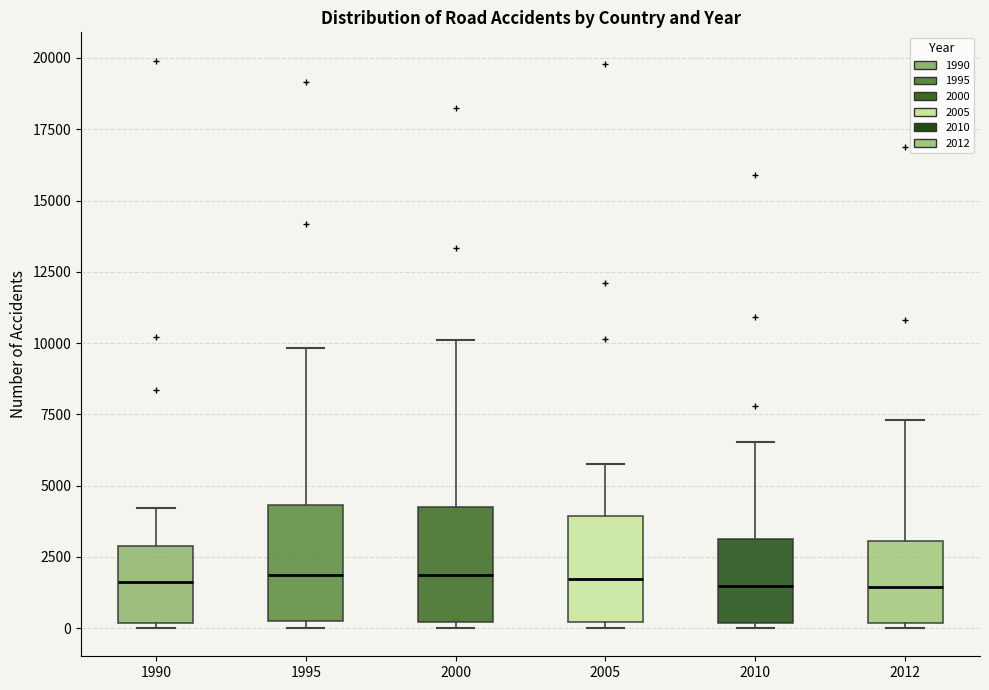

Reading left to right, transcribe this box plot: for each box, give where its median line is, the range the box spans, and where its two whiskers end, as read against the y-axis. The values are not printed on the chart, so give them approximately, as read against the axis.

1990: median 1500, box 0 to 3000, whiskers 0 (just below the box's lower edge) to 4000
1995: median 2000, box 500 to 4500, whiskers 0 to 10000
2000: median 2000, box 0 to 4500, whiskers 0 (just below the box's lower edge) to 10000
2005: median 1500, box 0 to 4000, whiskers 0 (just below the box's lower edge) to 5500
2010: median 1500, box 0 to 3000, whiskers 0 (just below the box's lower edge) to 6500
2012: median 1500, box 0 to 3000, whiskers 0 (just below the box's lower edge) to 7500